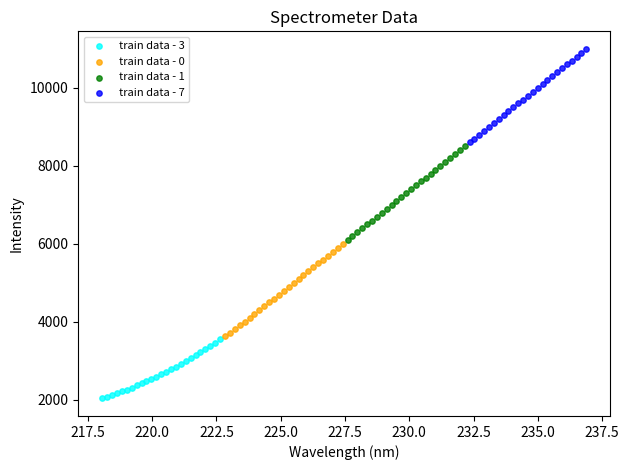

What are all the series names shown in the legend?

train data - 3, train data - 0, train data - 1, train data - 7